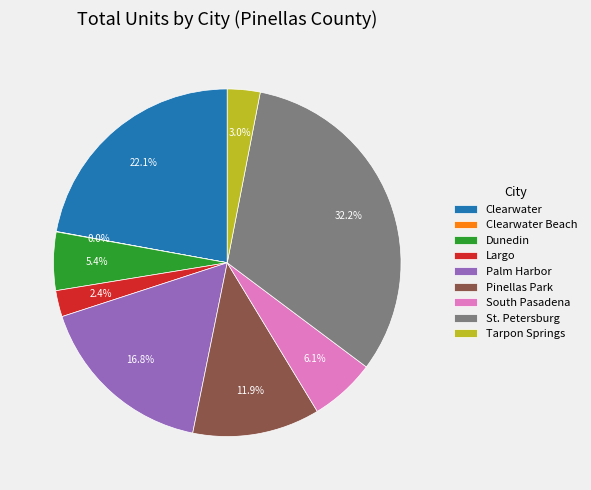

What portion of the pie excludes Dunedin?

94.6%